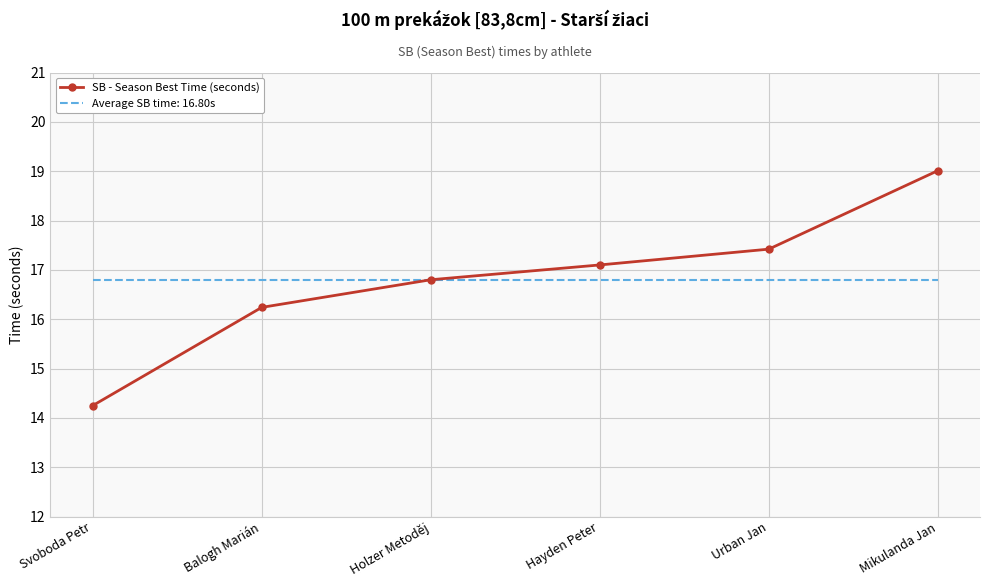

What position from the right is Hayden Peter?

3